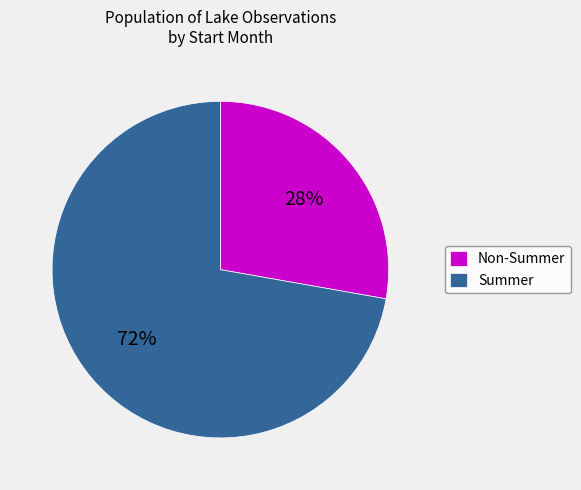

Do Non-Summer and Summer together represent more than half of the pie?

Yes